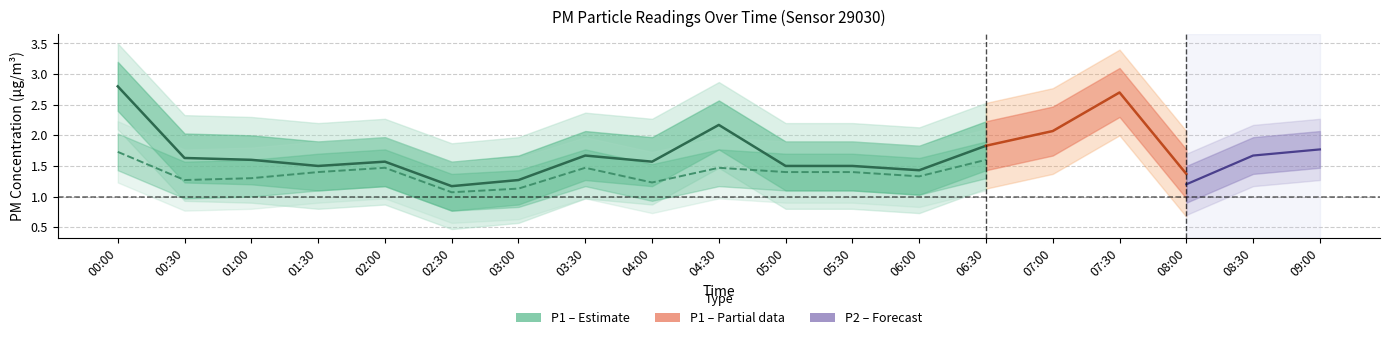

Is the value of P1 at 09:00 greater than the value of P2 at 07:00?

Yes